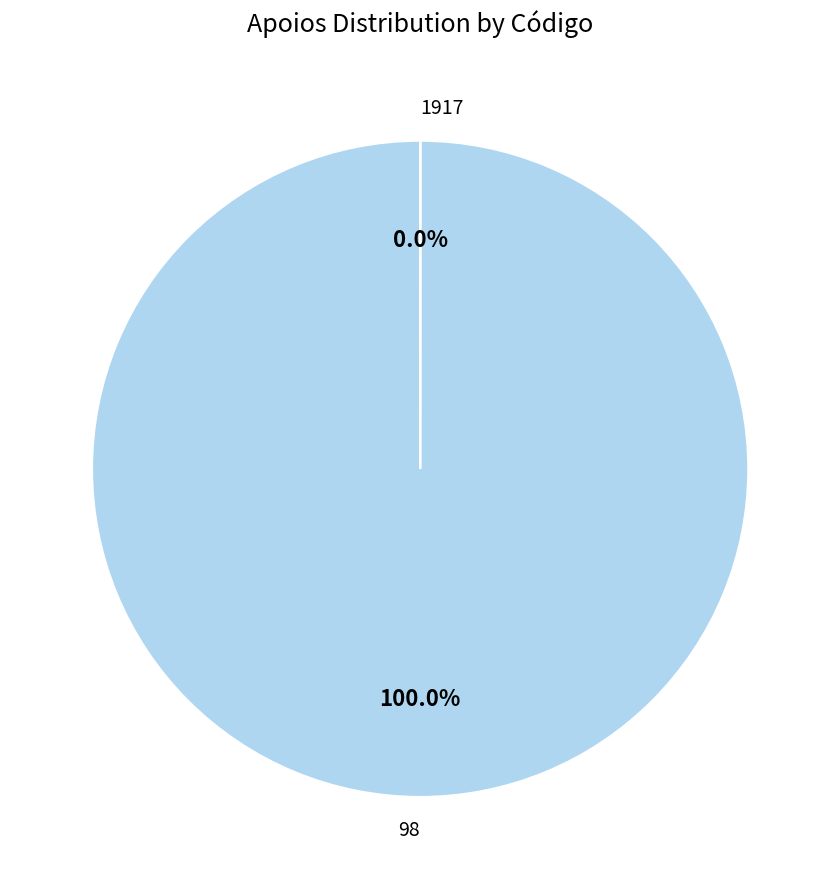

Which slice is the largest?

98